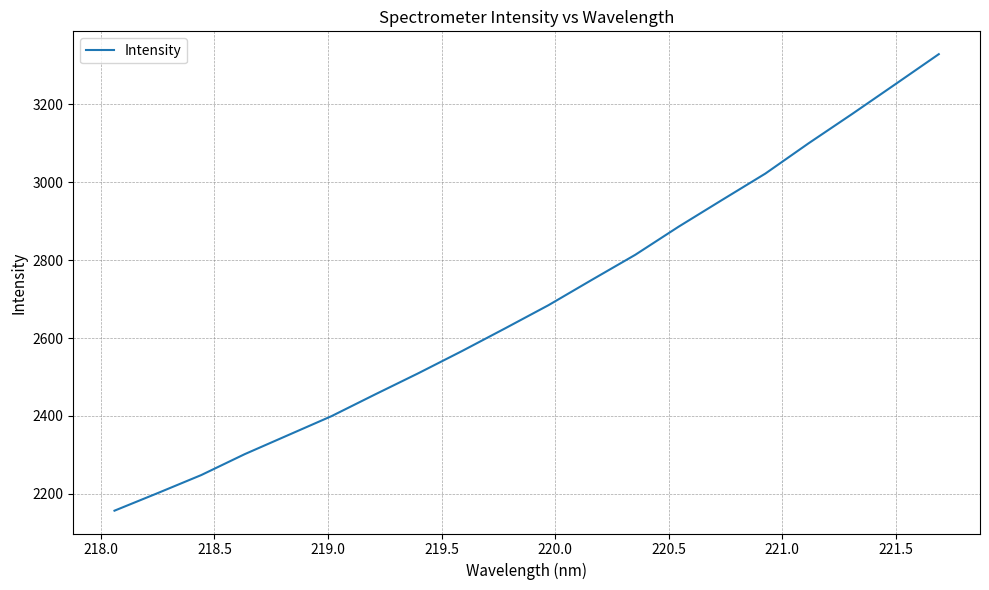

What is the smallest value displayed?

2157.0